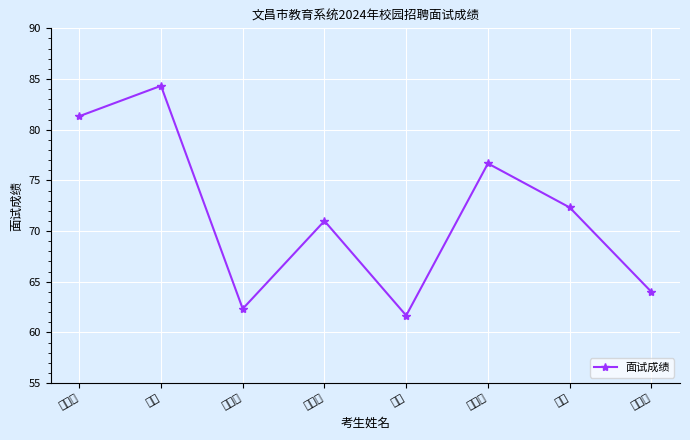

What is the label of the 5th point from the right?

李泽萌